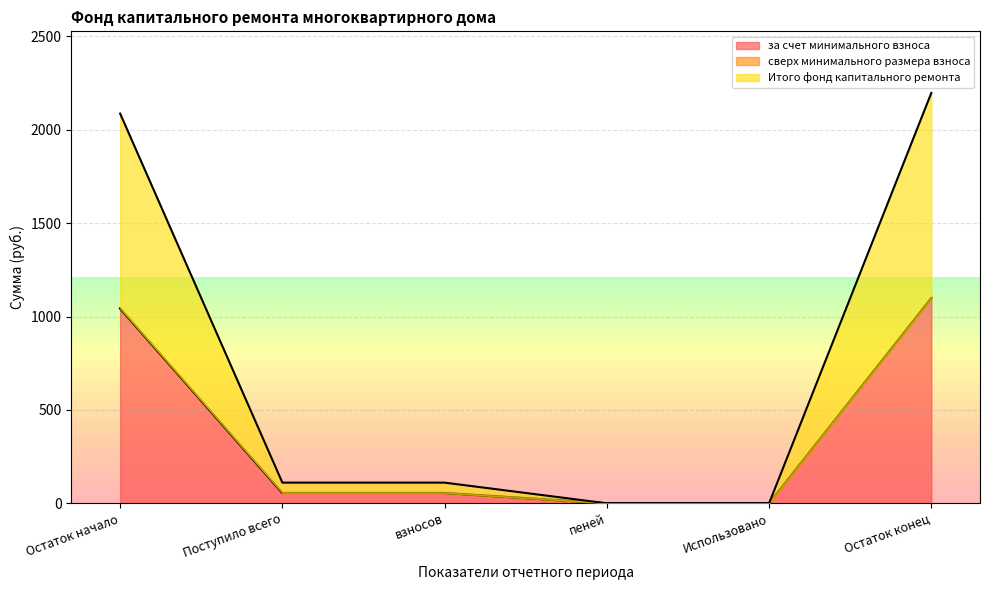

At which category is the sum across all series the highest?

Остаток конец